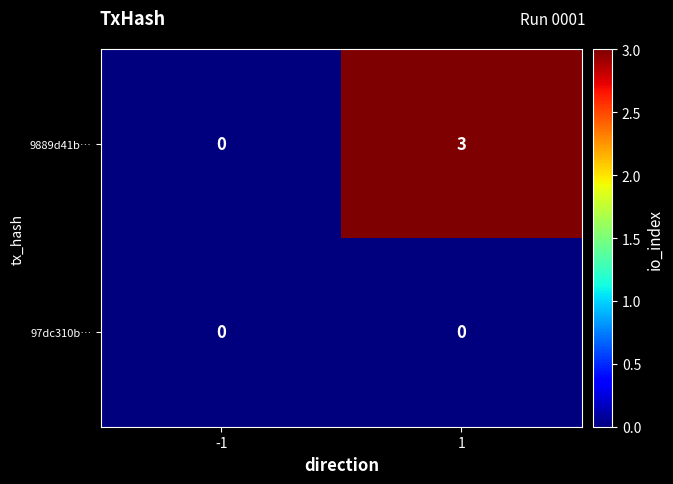

At which category is the sum across all series the highest?

1